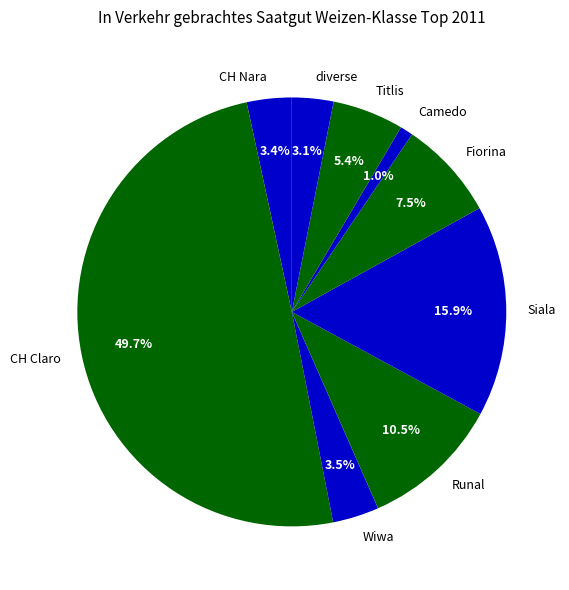

Does Wiwa account for over 50% of the chart?

No